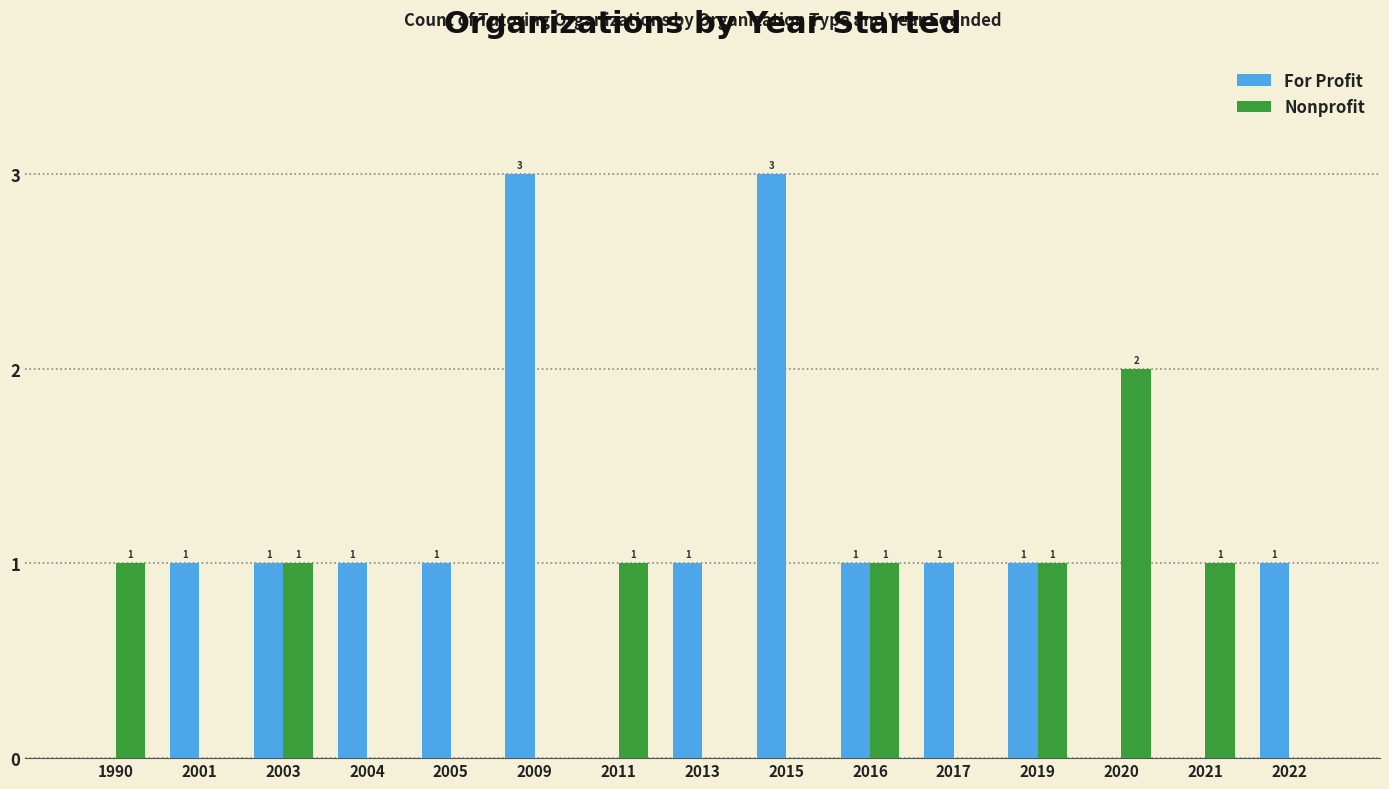

Are the bars horizontal?

No